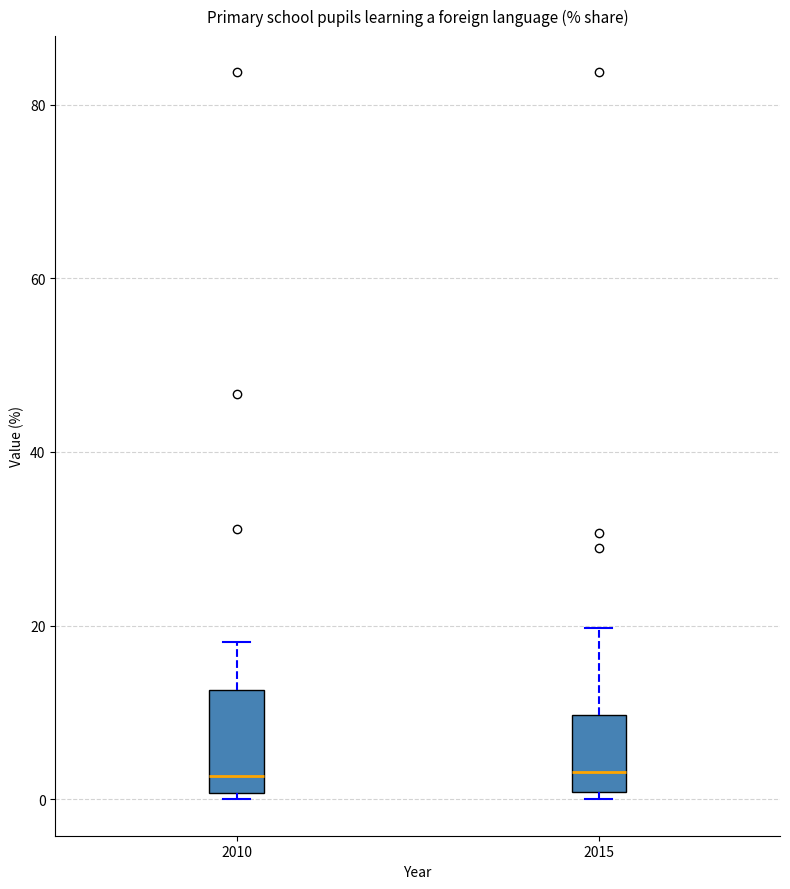

Reading left to right, transcribe this box plot: for each box, give where its median line is, the range the box spans, and where its two whiskers end, as read against the y-axis. The values are not printed on the chart, so give them approximately, as read against the axis.

2010: median 2, box 0 to 12, whiskers 0 (just below the box's lower edge) to 18
2015: median 4, box 0 to 10, whiskers 0 (just below the box's lower edge) to 20